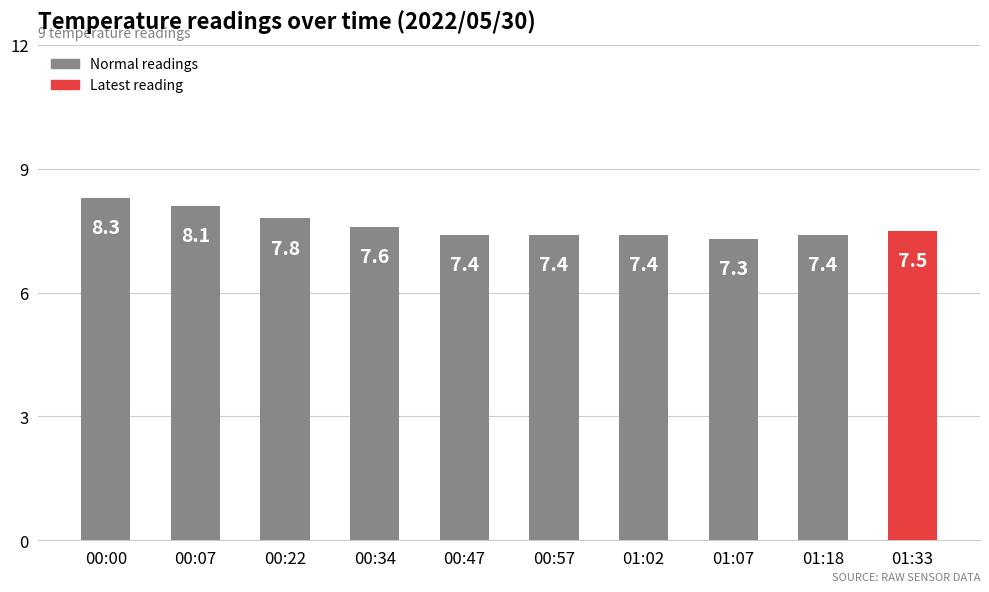

What is the ratio of the value at 00:22 to the value at 00:47?

1.1